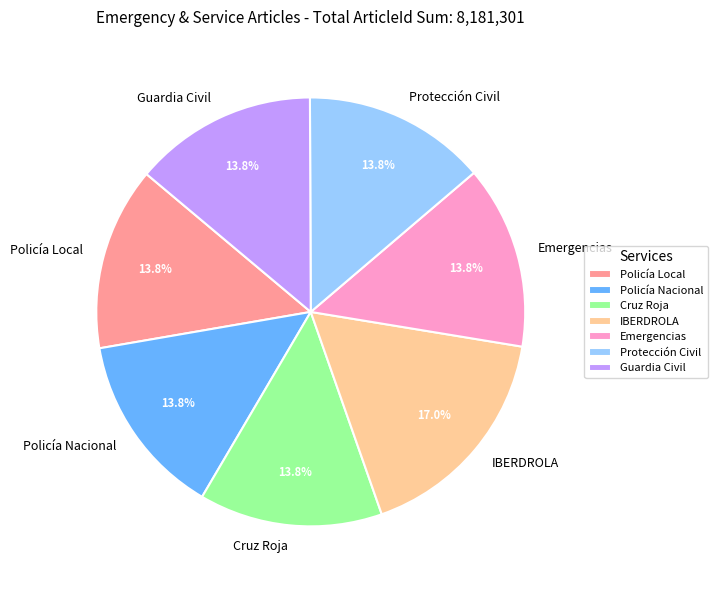

How many slices are in this pie chart?

7